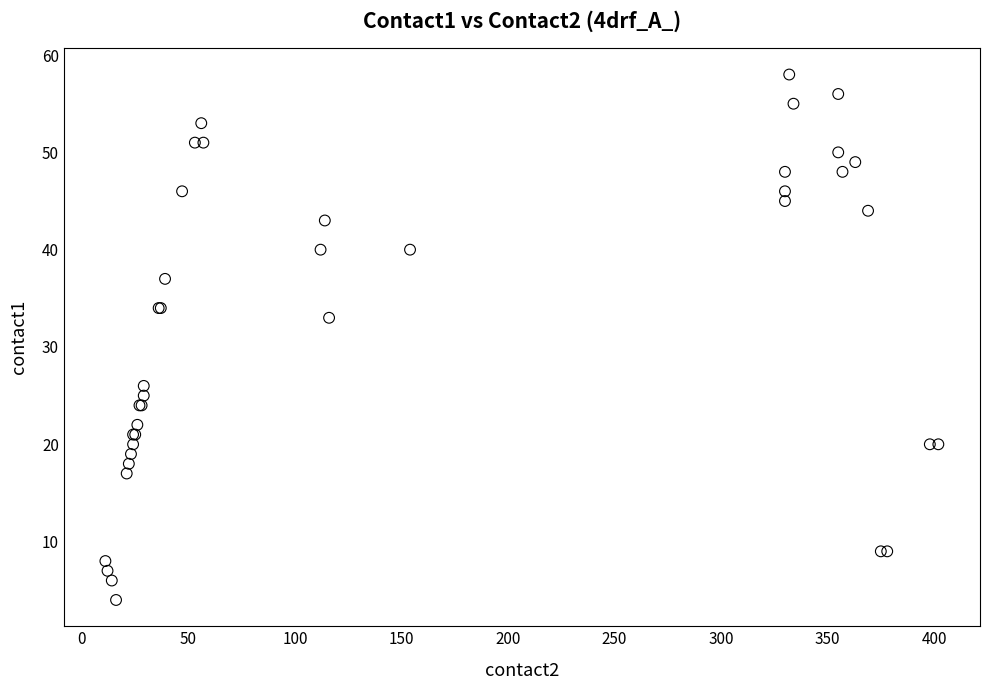

What Y value in the scatter plot is closest to 31?

33